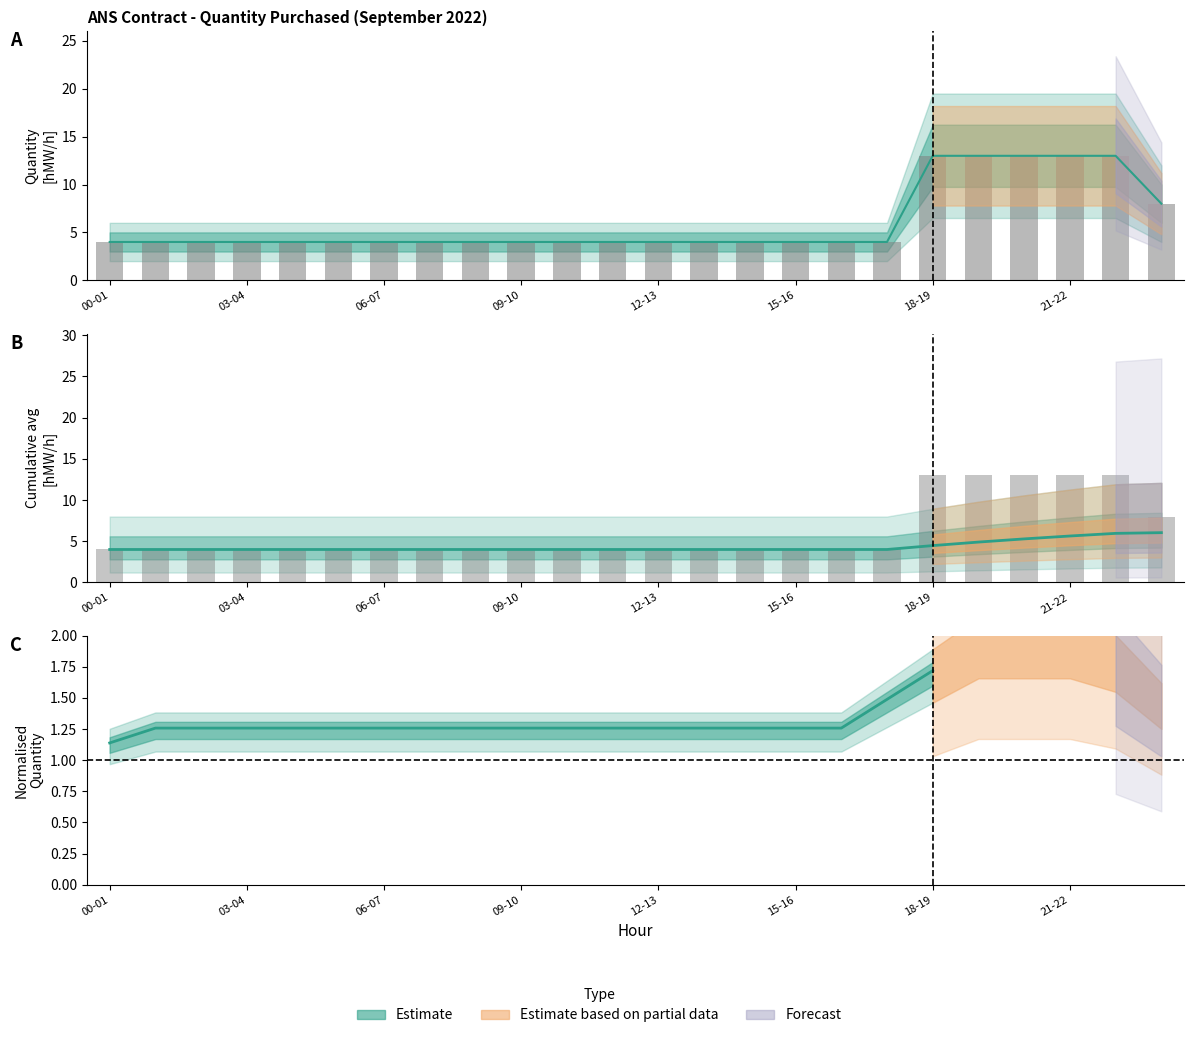

What is the label of the 12th bar from the left?

11-12